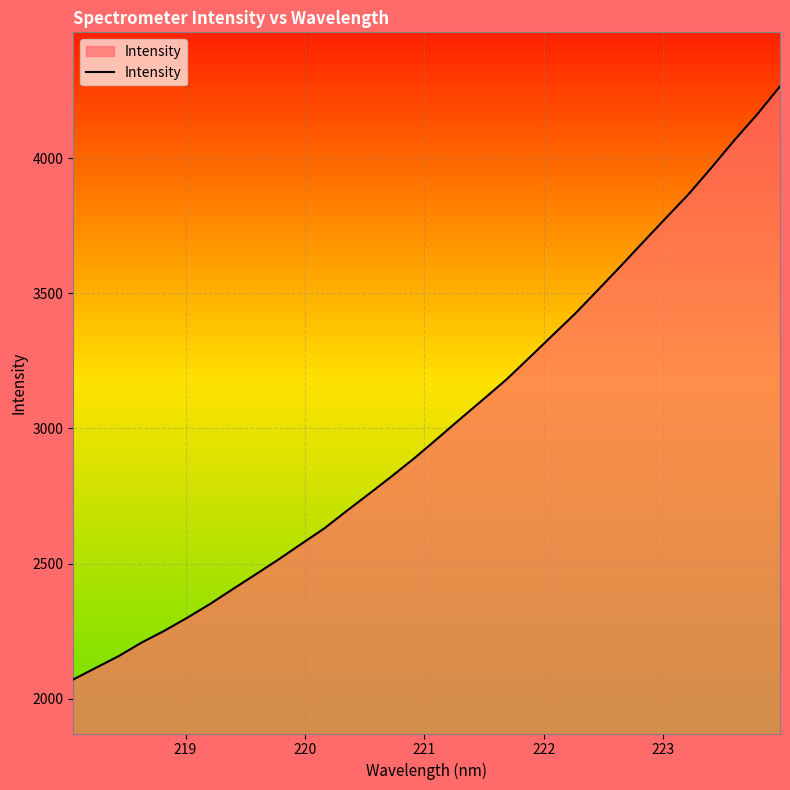

What is the maximum value shown in the chart?

4266.6